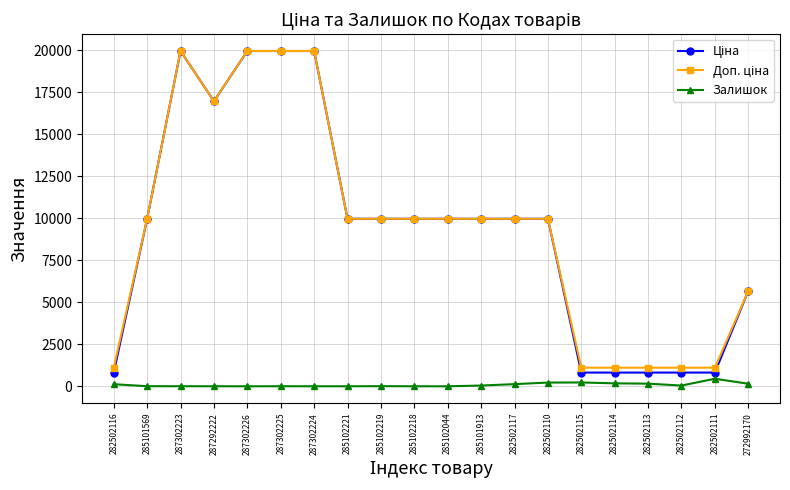

Is this an area chart (filled region under the line)?

No